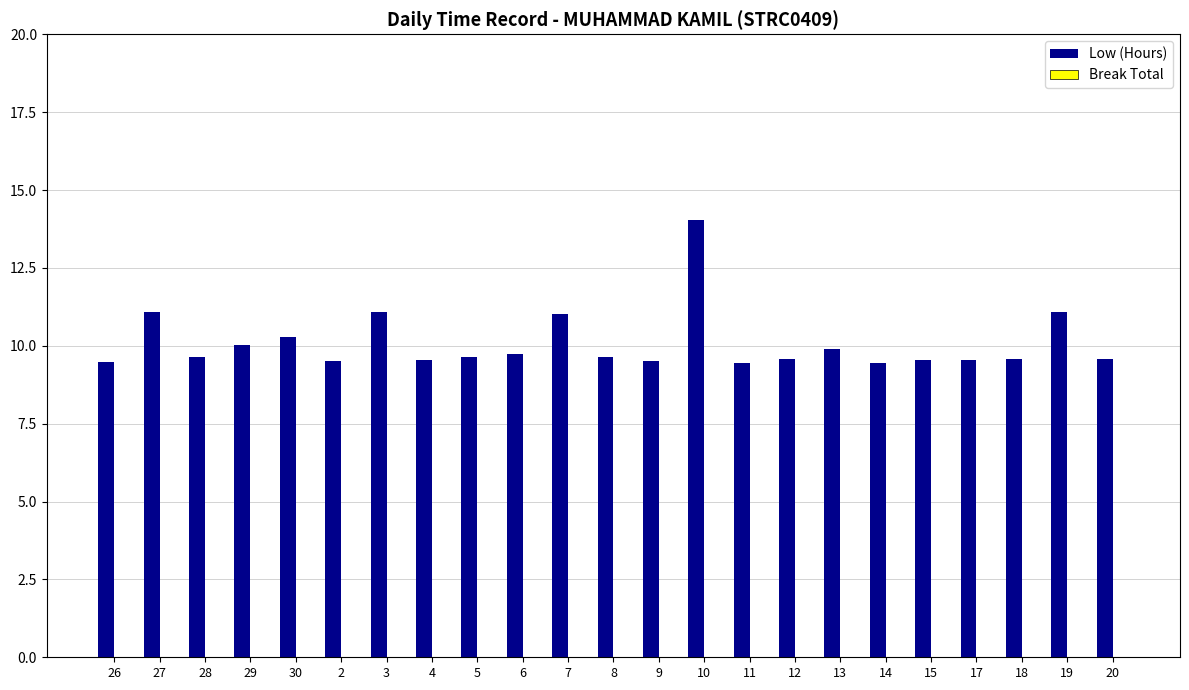

What is the difference between the maximum and minimum values?

4.6